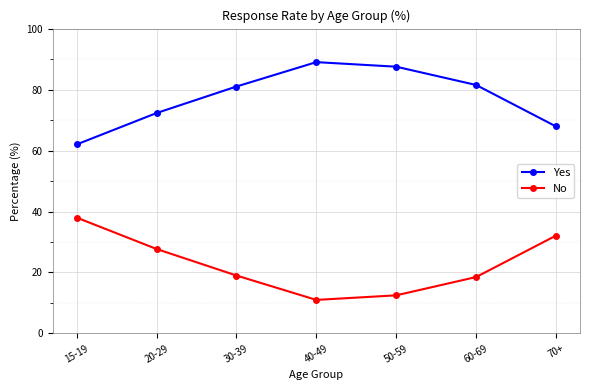

How many data points in Yes are less than 81?

3